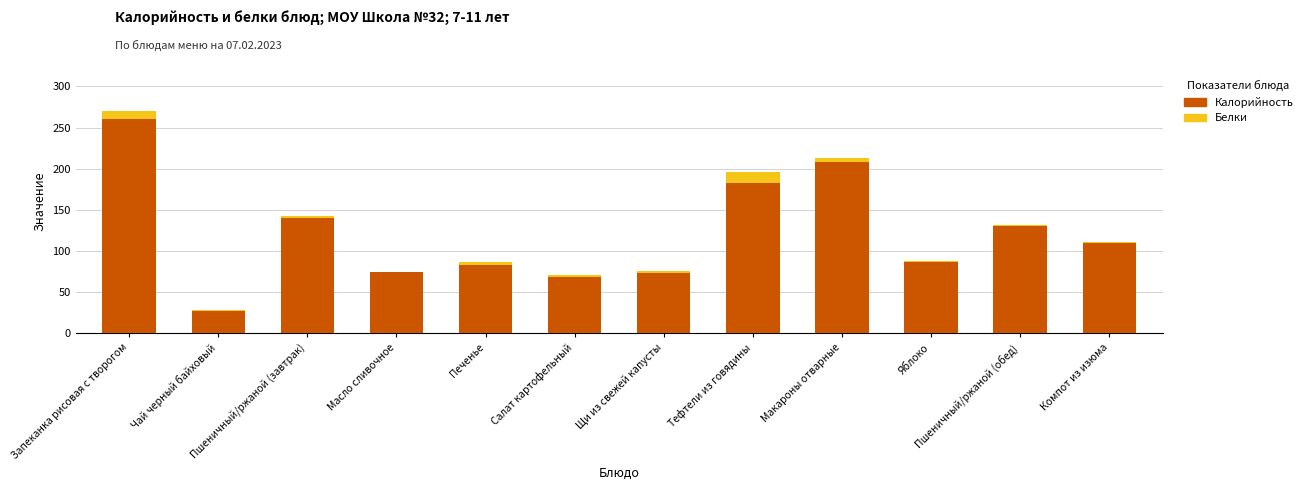

At which category is the sum across all series the highest?

Запеканка рисовая с творогом